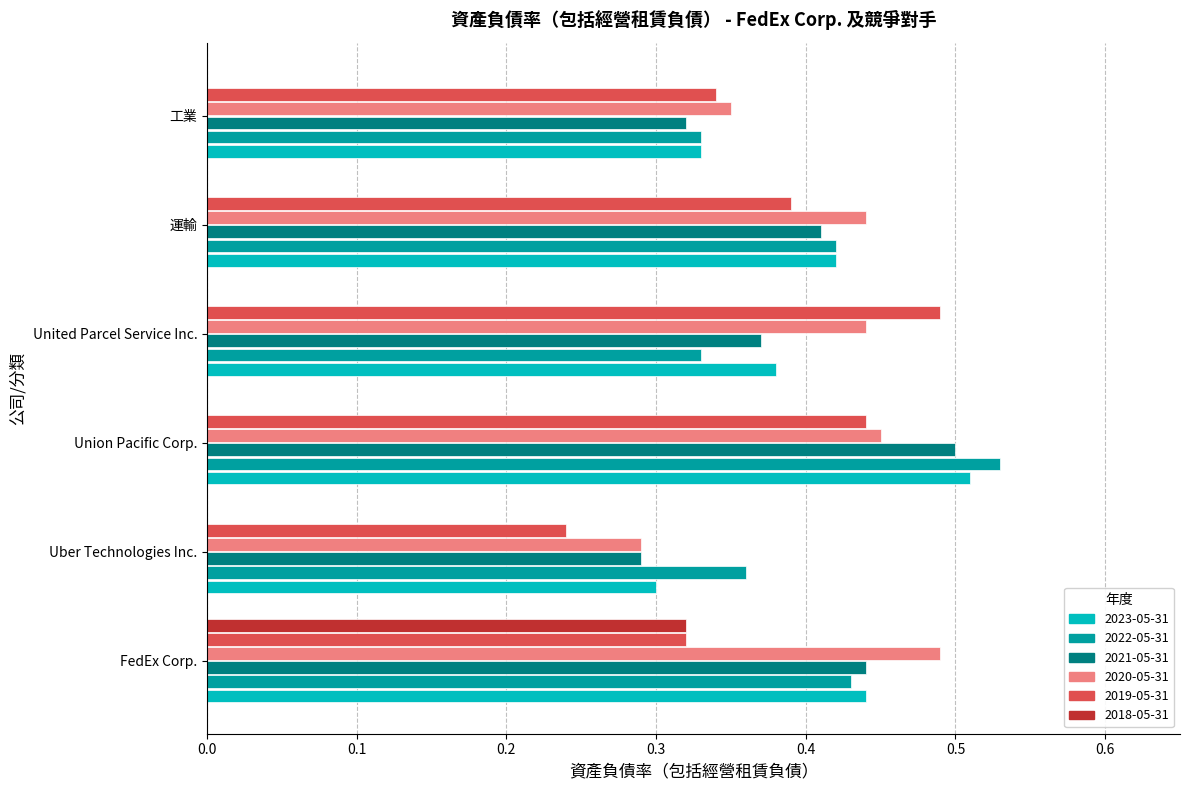

What is the sum of the 2019-05-31 values at 工業 and 運輸?

0.7